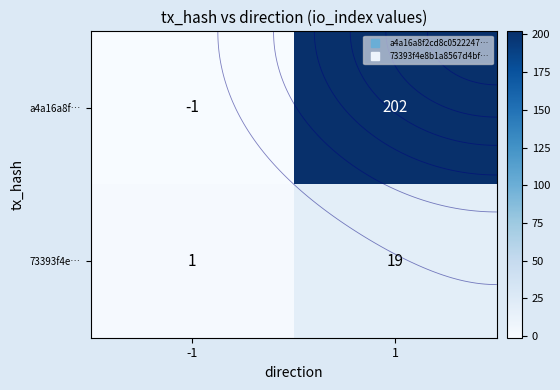

The a4a16a8f… series shows -2 at -1. True or false?

False